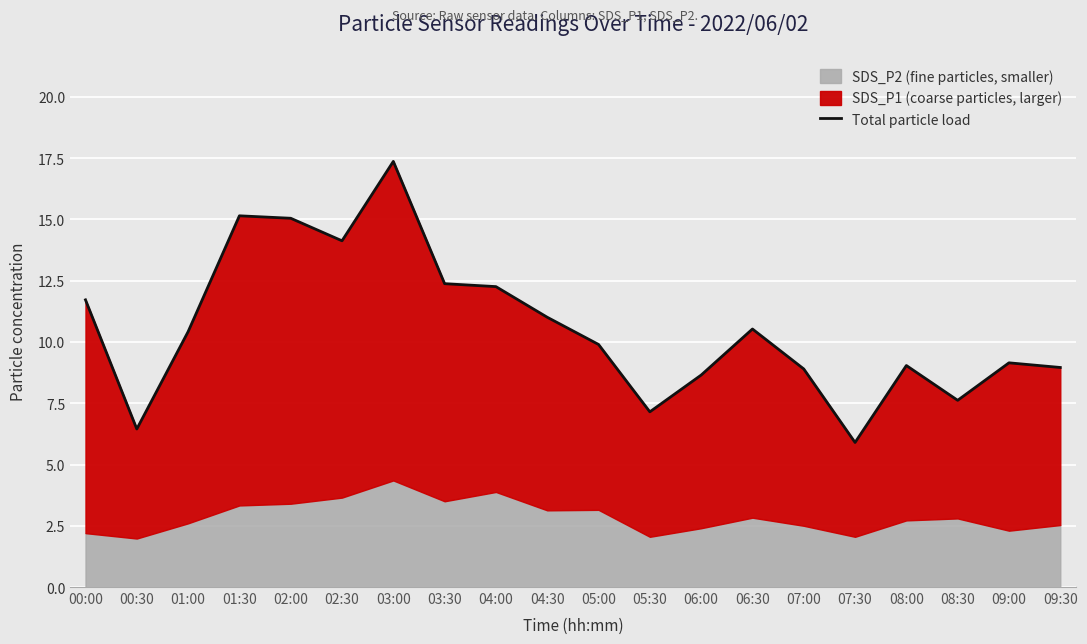

How many values exceed 10?

10